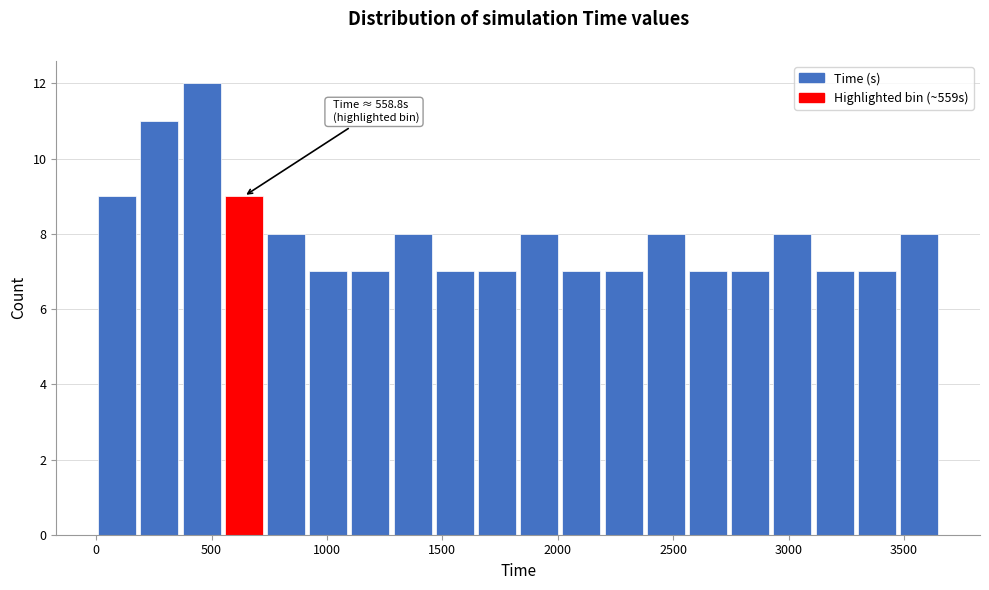

Around what value on the x-axis is the tallest bar? Give the approximate position of its centre, as read against the axis.

450